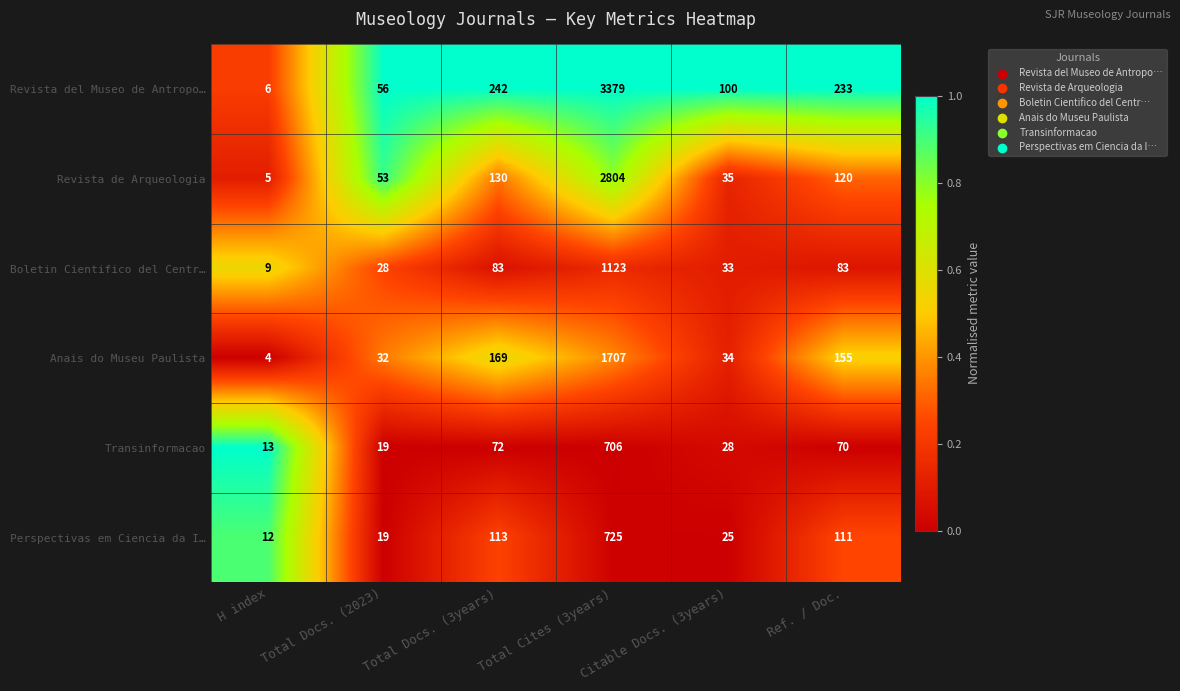

What is the total value across all series at Total Cites (3years)?

10444